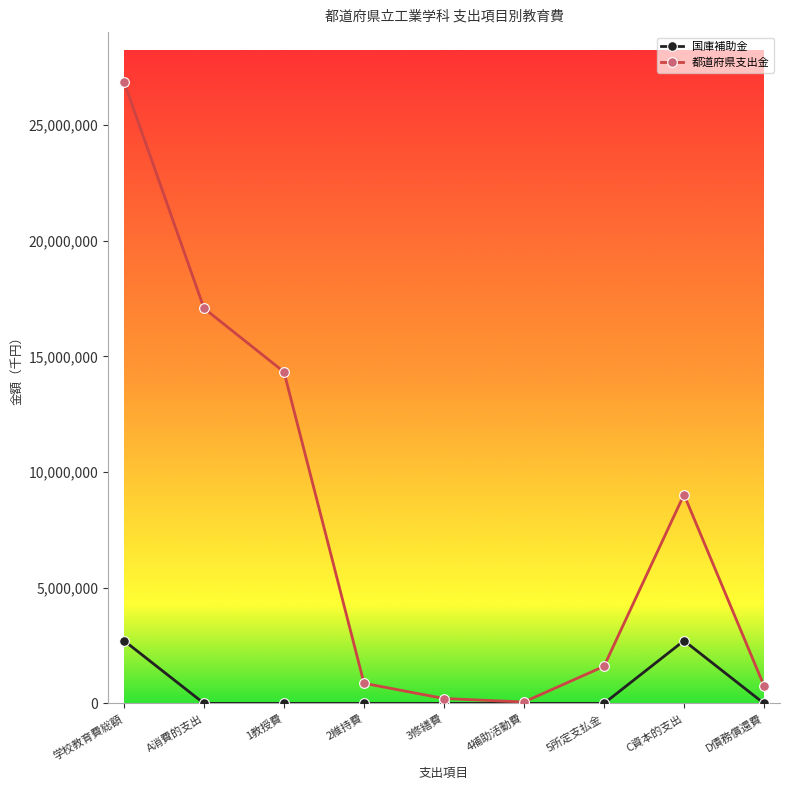

Which category has the highest value in the 都道府県支出金 series?

学校教育費総額